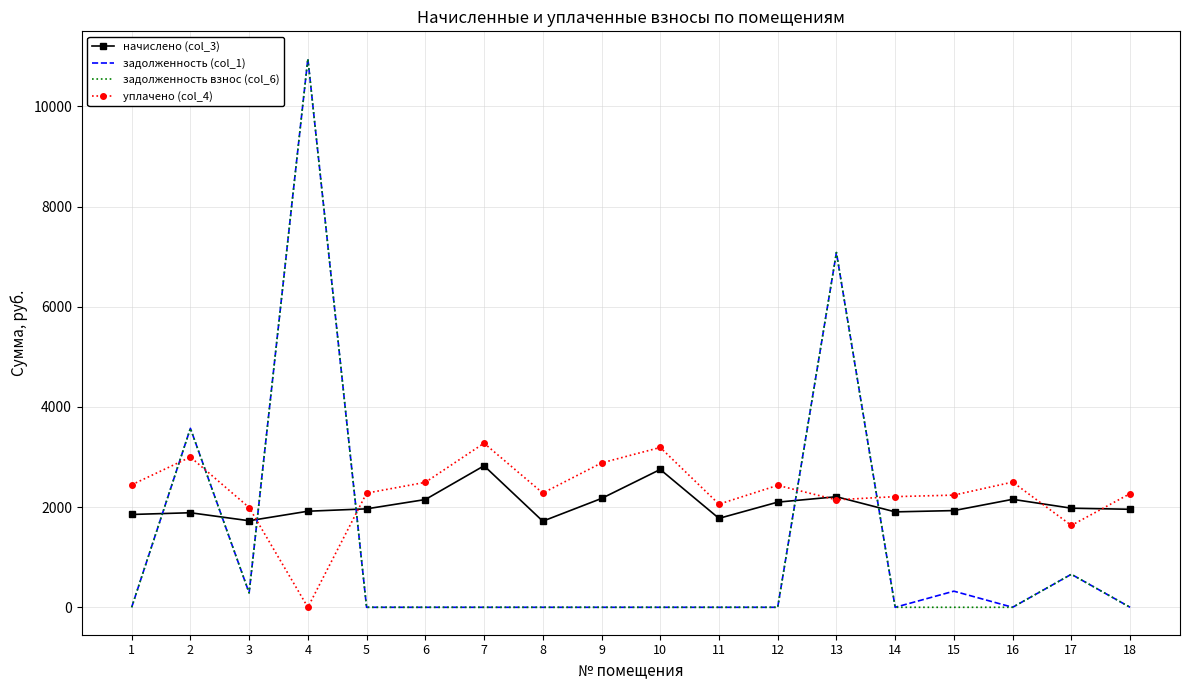

After their last crossing, which series has the higher values: начислено (col_3) or задолженность взнос (col_6)?

начислено (col_3)